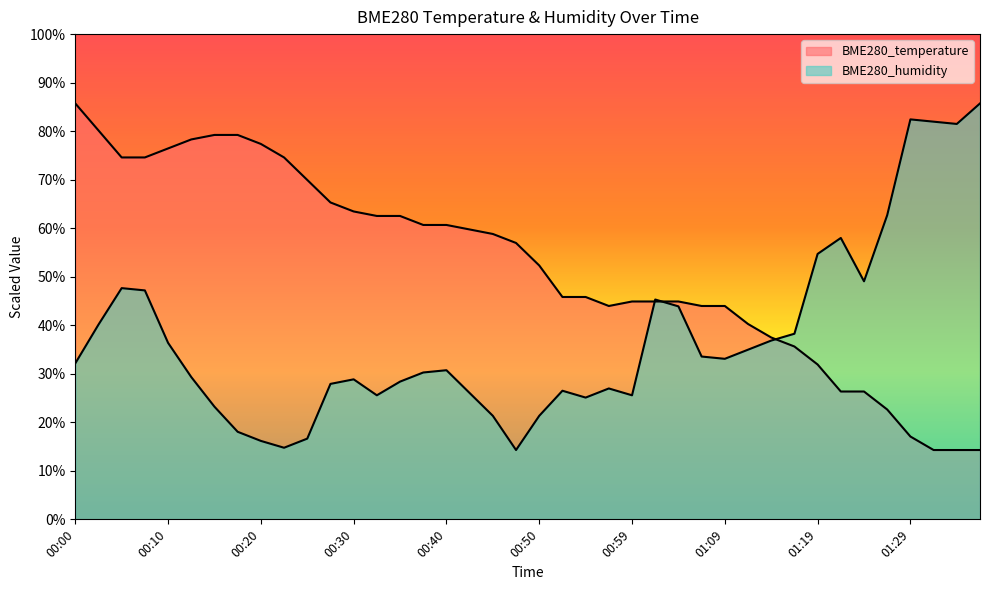

Between which two adjacent categories do BME280_humidity and BME280_temperature first intersect?

00:59 and 01:02